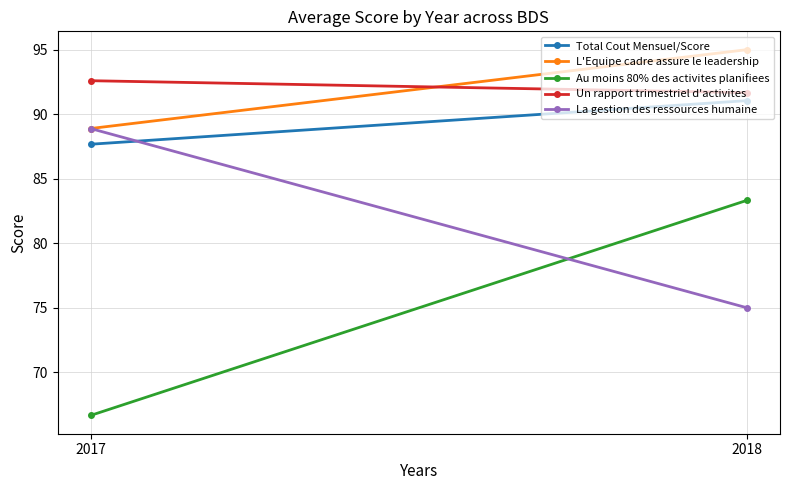

Reading left to right, what are all the values shown in this chart?

Total Cout Mensuel/Score: 87.7	91.1
L'Equipe cadre assure le leadership: 88.9	95.0
Au moins 80% des activites planifiees: 66.7	83.3
Un rapport trimestriel d'activites: 92.6	91.7
La gestion des ressources humaine: 88.9	75.0